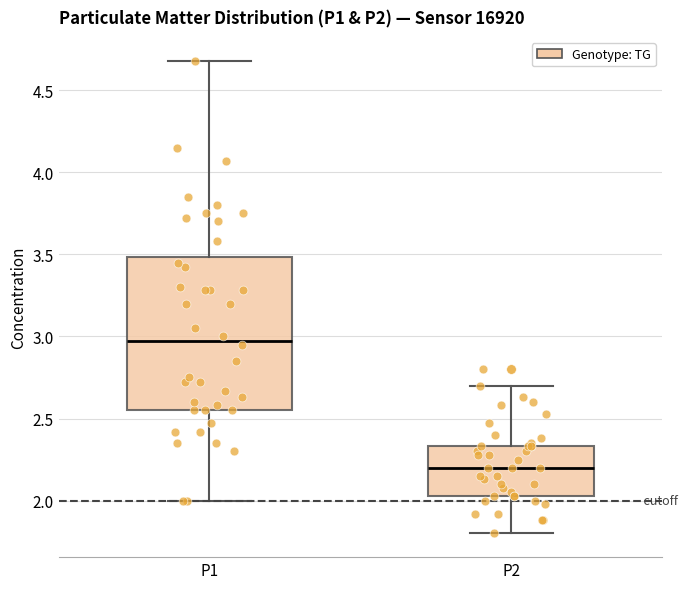

Comparing the boxes themselves (not the whiskers), which one is the tallest?

P1